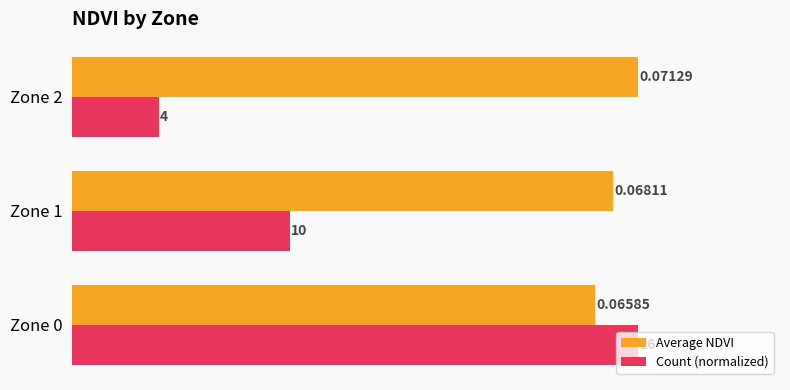

List the series in order of their overall mean, lowest first.

Count (normalized), Average NDVI